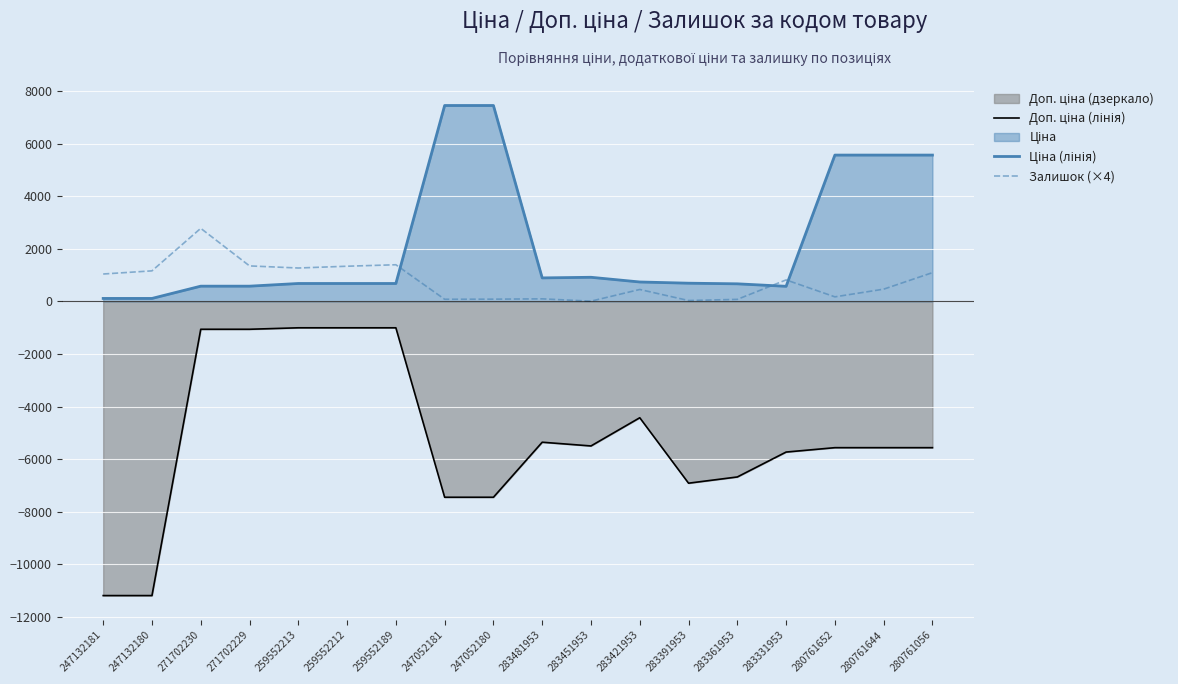

Which series has the largest total across all categories?

Ціна (лінія)